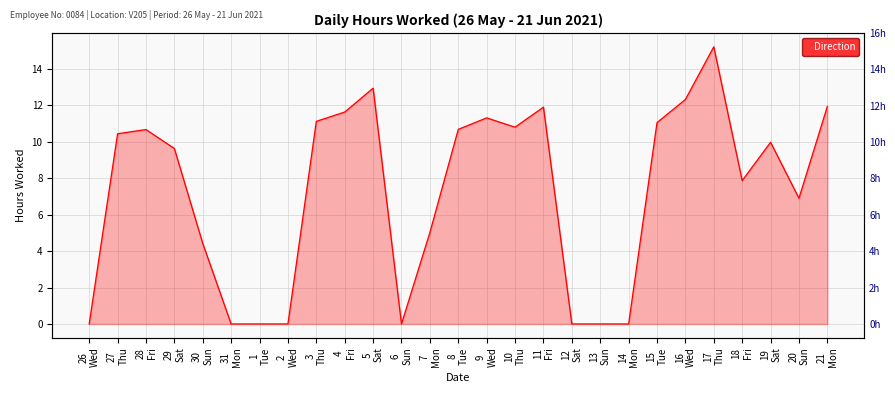

Reading left to right, list all the values displayed in this chart.

26
Wed=0.0	27
Thu=10.4	28
Fri=10.7	29
Sat=9.6	30
Sun=4.4	31
Mon=0.0	1
Tue=0.0	2
Wed=0.0	3
Thu=11.1	4
Fri=11.6	5
Sat=12.9	6
Sun=0.0	7
Mon=5.0	8
Tue=10.7	9
Wed=11.3	10
Thu=10.8	11
Fri=11.9	12
Sat=0.0	13
Sun=0.0	14
Mon=0.0	15
Tue=11.1	16
Wed=12.3	17
Thu=15.2	18
Fri=7.9	19
Sat=10.0	20
Sun=6.9	21
Mon=11.9